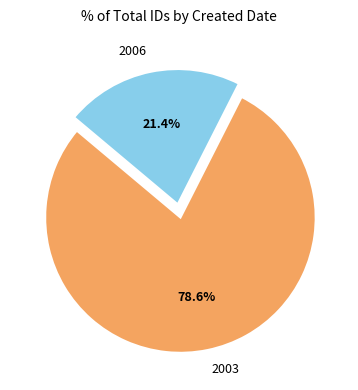

Which slice is the largest?

2003